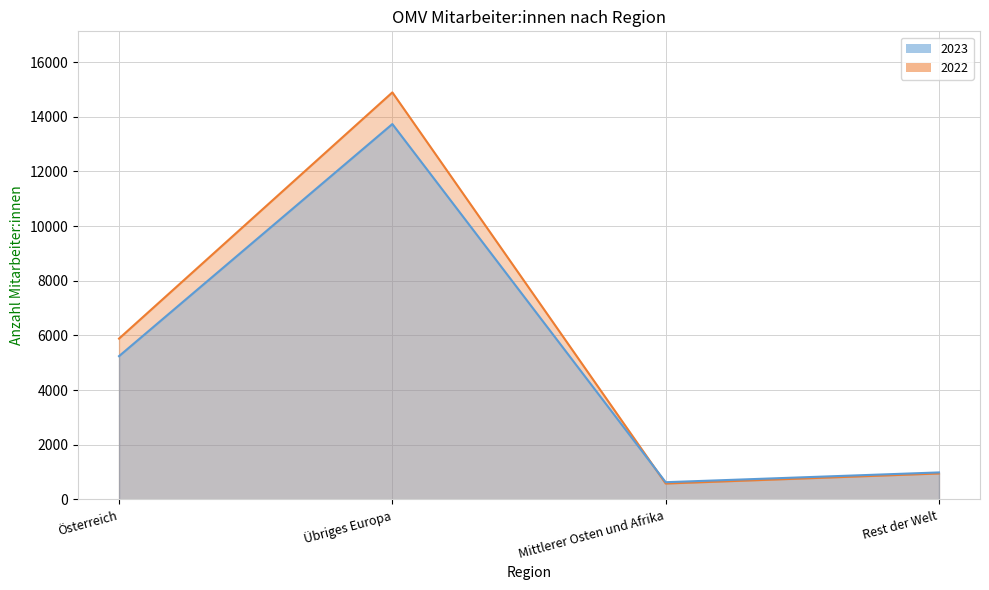

Does the chart display data point markers on the line(s)?

No